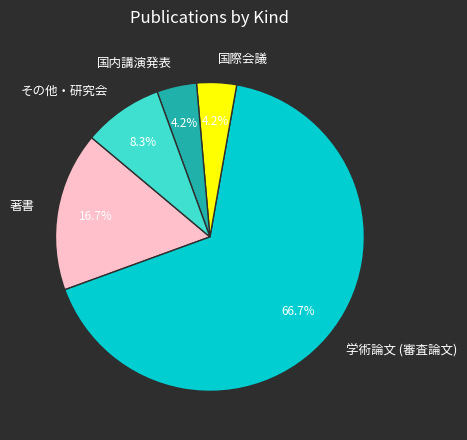

To the nearest percent, what is the combined percentage of 著書 and 国際会議?

21%